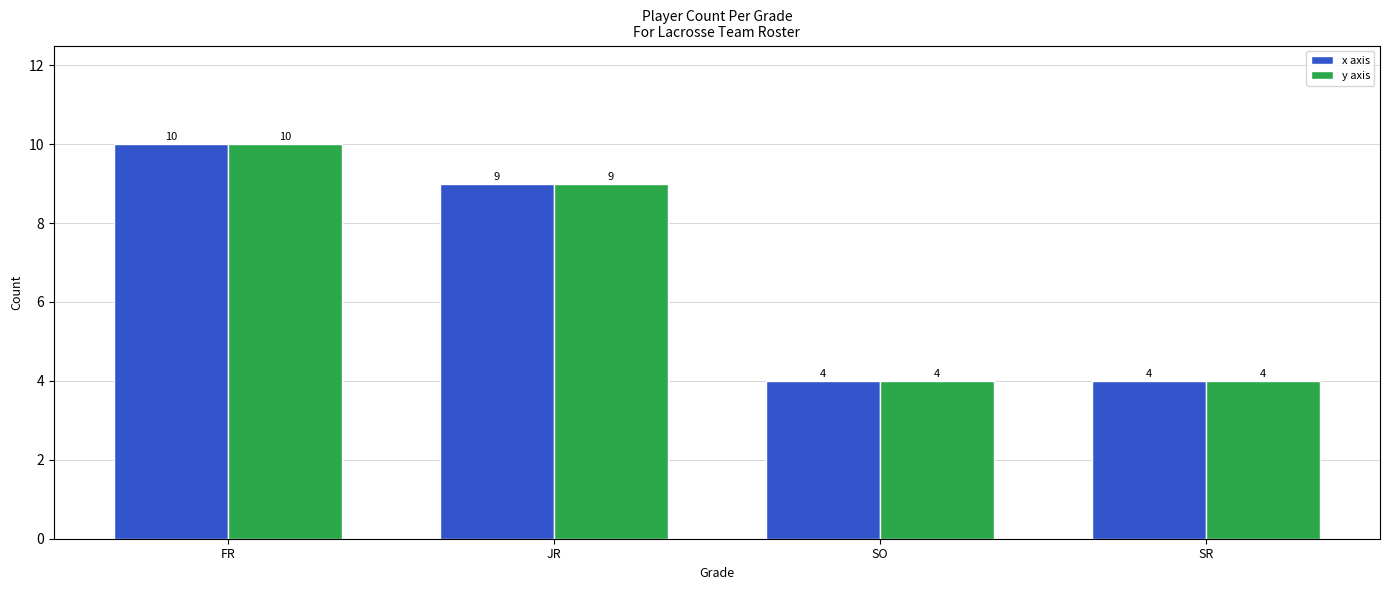

What are all the series names shown in the legend?

x axis, y axis